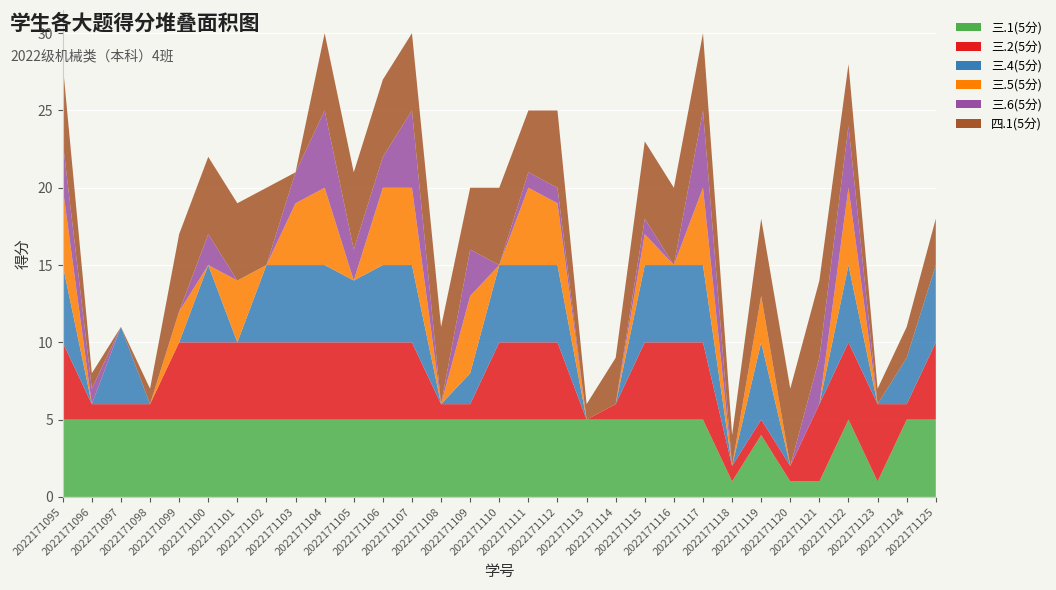

Reading right to left, transcribe all the data shown in this chart.

三.1(5分): 2022171125=5	2022171124=5	2022171123=1	2022171122=5	2022171121=1	2022171120=1	2022171119=4	2022171118=1	2022171117=5	2022171116=5	2022171115=5	2022171114=5	2022171113=5	2022171112=5	2022171111=5	2022171110=5	2022171109=5	2022171108=5	2022171107=5	2022171106=5	2022171105=5	2022171104=5	2022171103=5	2022171102=5	2022171101=5	2022171100=5	2022171099=5	2022171098=5	2022171097=5	2022171096=5	2022171095=5
三.2(5分): 2022171125=5	2022171124=1	2022171123=5	2022171122=5	2022171121=5	2022171120=1	2022171119=1	2022171118=1	2022171117=5	2022171116=5	2022171115=5	2022171114=1	2022171113=0	2022171112=5	2022171111=5	2022171110=5	2022171109=1	2022171108=1	2022171107=5	2022171106=5	2022171105=5	2022171104=5	2022171103=5	2022171102=5	2022171101=5	2022171100=5	2022171099=5	2022171098=1	2022171097=1	2022171096=1	2022171095=5
三.4(5分): 2022171125=5	2022171124=3	2022171123=0	2022171122=5	2022171121=0	2022171120=0	2022171119=5	2022171118=0	2022171117=5	2022171116=5	2022171115=5	2022171114=0	2022171113=0	2022171112=5	2022171111=5	2022171110=5	2022171109=2	2022171108=0	2022171107=5	2022171106=5	2022171105=4	2022171104=5	2022171103=5	2022171102=5	2022171101=0	2022171100=5	2022171099=0	2022171098=0	2022171097=5	2022171096=0	2022171095=5
三.5(5分): 2022171125=0	2022171124=0	2022171123=0	2022171122=5	2022171121=0	2022171120=0	2022171119=3	2022171118=0	2022171117=5	2022171116=0	2022171115=2	2022171114=0	2022171113=0	2022171112=4	2022171111=5	2022171110=0	2022171109=5	2022171108=0	2022171107=5	2022171106=5	2022171105=0	2022171104=5	2022171103=4	2022171102=0	2022171101=4	2022171100=0	2022171099=2	2022171098=0	2022171097=0	2022171096=0	2022171095=5
三.6(5分): 2022171125=0	2022171124=0	2022171123=0	2022171122=4	2022171121=3	2022171120=0	2022171119=0	2022171118=0	2022171117=5	2022171116=0	2022171115=1	2022171114=0	2022171113=0	2022171112=1	2022171111=1	2022171110=0	2022171109=3	2022171108=0	2022171107=5	2022171106=2	2022171105=2	2022171104=5	2022171103=2	2022171102=0	2022171101=0	2022171100=2	2022171099=0	2022171098=0	2022171097=0	2022171096=1	2022171095=3
四.1(5分): 2022171125=3	2022171124=2	2022171123=1	2022171122=4	2022171121=5	2022171120=5	2022171119=5	2022171118=2	2022171117=5	2022171116=5	2022171115=5	2022171114=3	2022171113=1	2022171112=5	2022171111=4	2022171110=5	2022171109=4	2022171108=5	2022171107=5	2022171106=5	2022171105=5	2022171104=5	2022171103=0	2022171102=5	2022171101=5	2022171100=5	2022171099=5	2022171098=1	2022171097=0	2022171096=1	2022171095=5